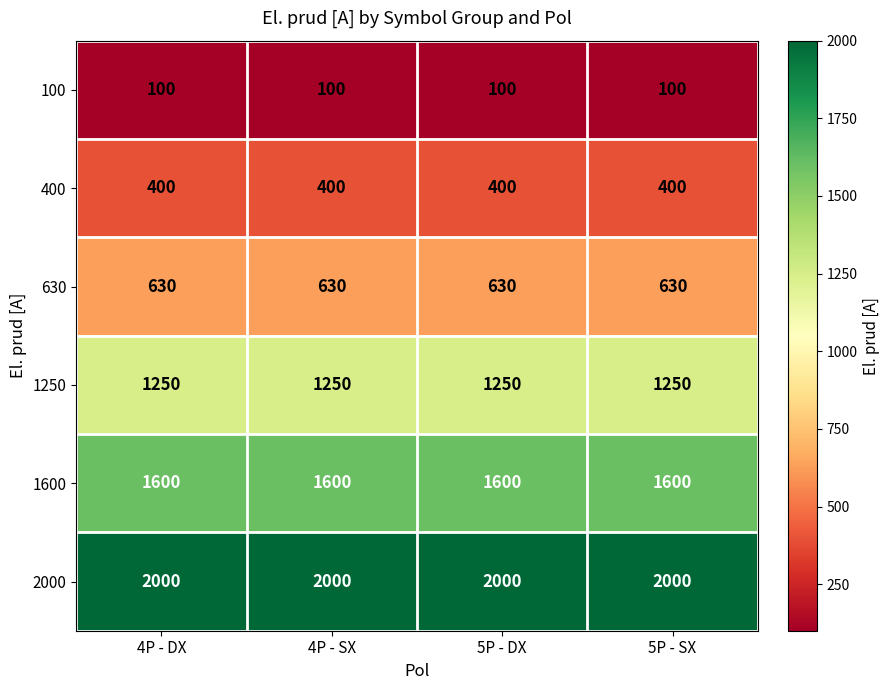

What is the average value of the 400 series?

400